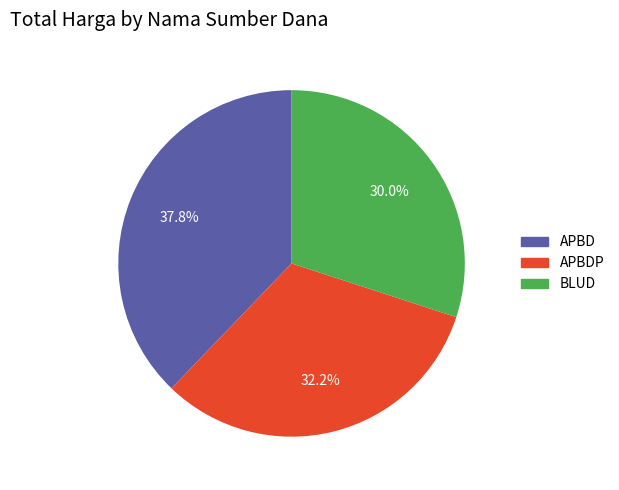

Is there a majority slice in this chart?

No